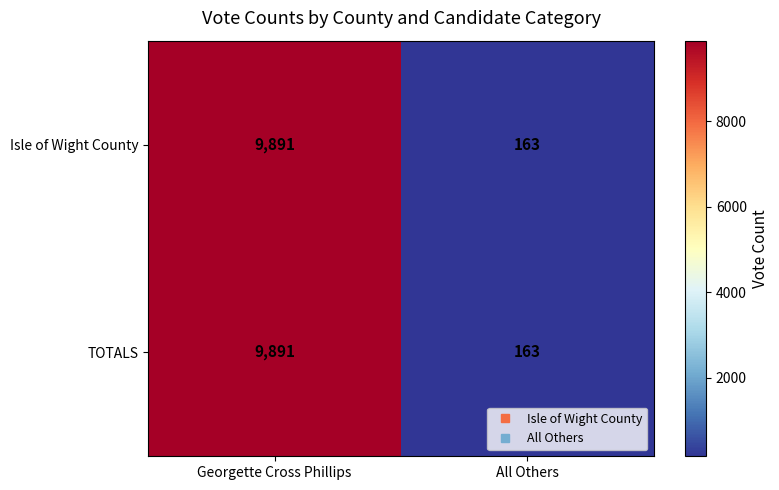

What is the difference between the maximum and minimum values in the Isle of Wight County series?

9728